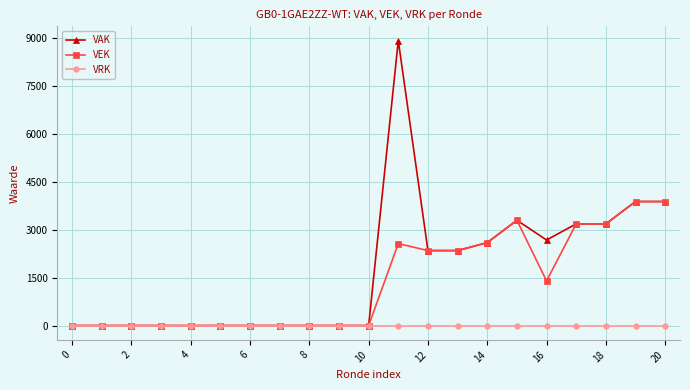

What is the maximum value shown in the chart?

8930